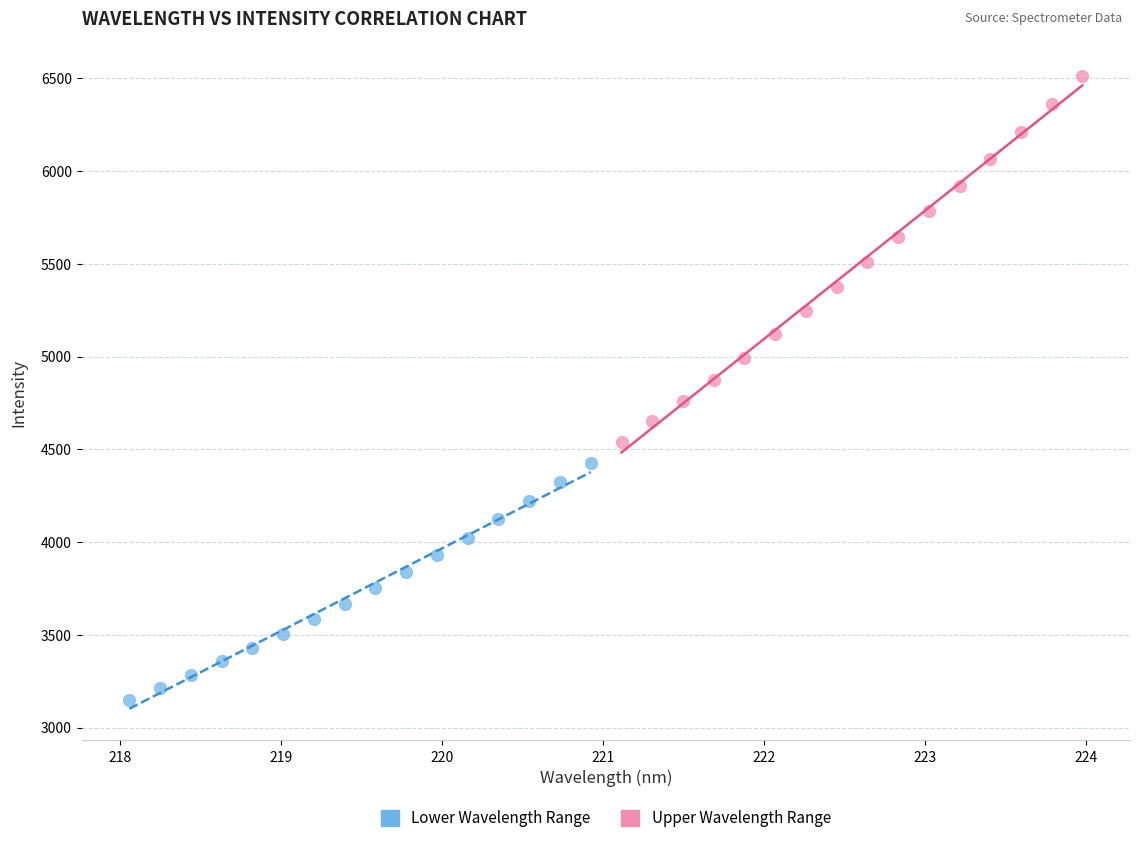

Which series contains the highest Y value?

Upper Wavelength Range